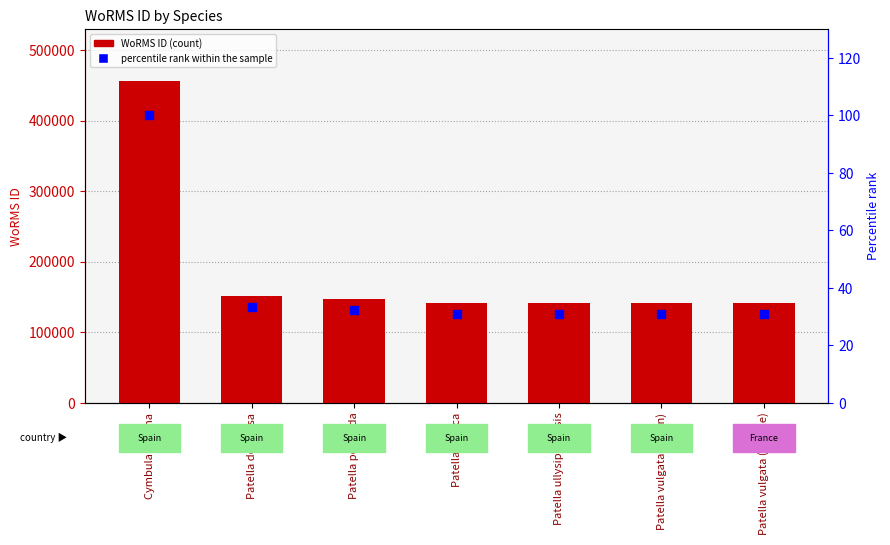

Is the value of WoRMS ID at Patella depressa greater than the value of percentile rank within the sample at Patella pellucida?

Yes